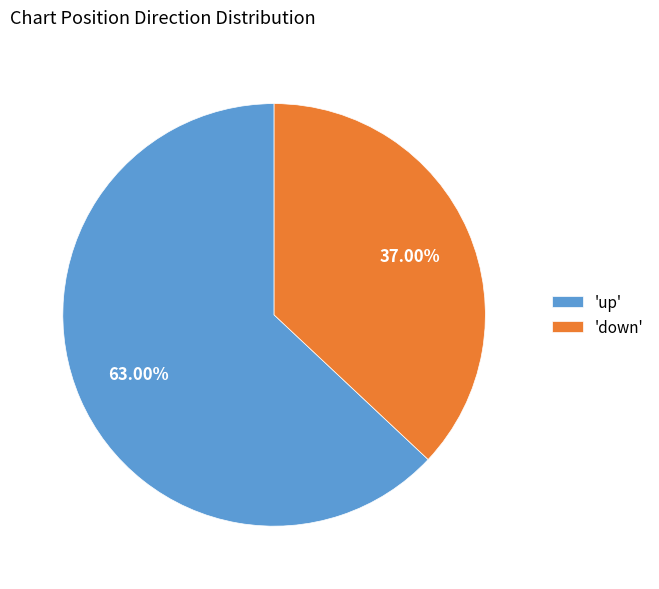

Which slice is the smallest?

'down'